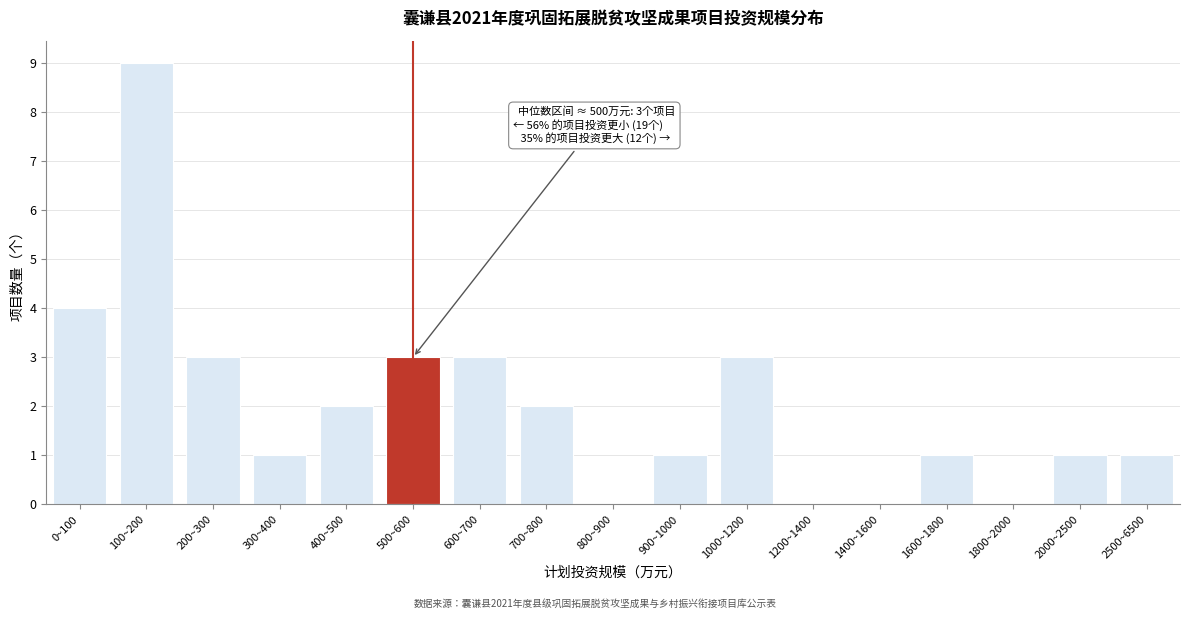

Reading left to right, what are all the values shown in this chart?

0~100=4	100~200=9	200~300=3	300~400=1	400~500=2	500~600=3	600~700=3	700~800=2	800~900=0	900~1000=1	1000~1200=3	1200~1400=0	1400~1600=0	1600~1800=1	1800~2000=0	2000~2500=1	2500~6500=1